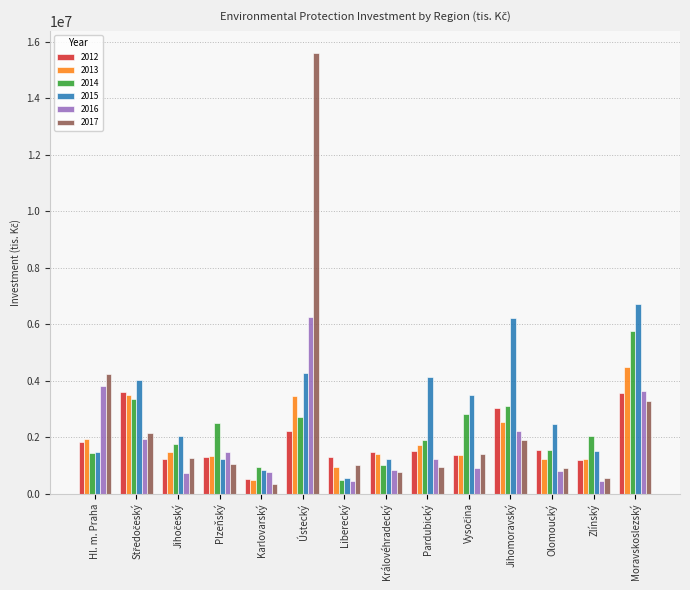

At which category is the sum across all series the highest?

Ústecký